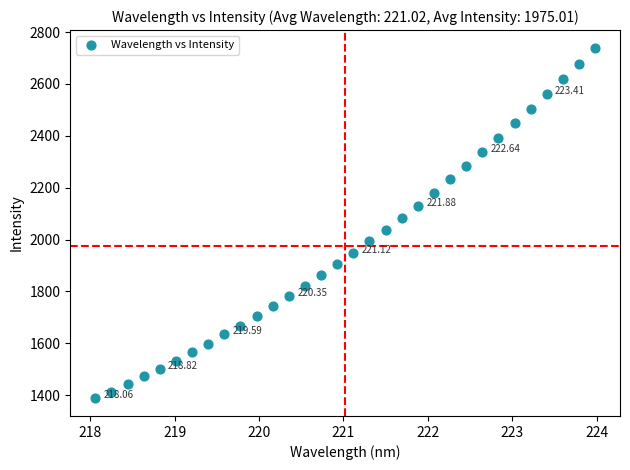

What is the range of Y values (max minus min)?

1352.9